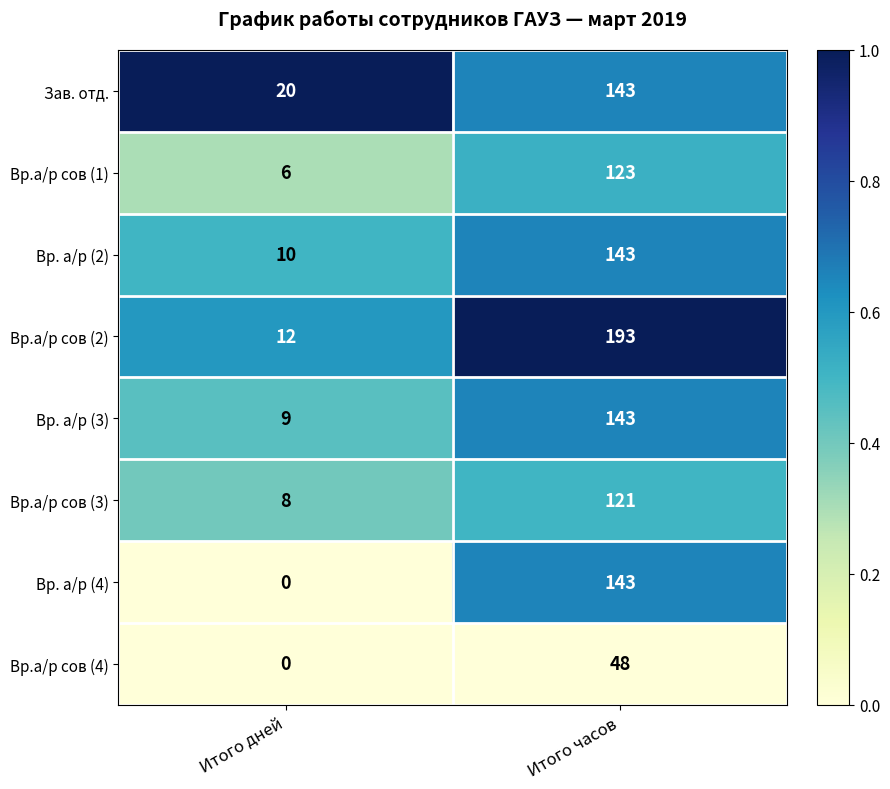

How many series are shown in this chart?

8